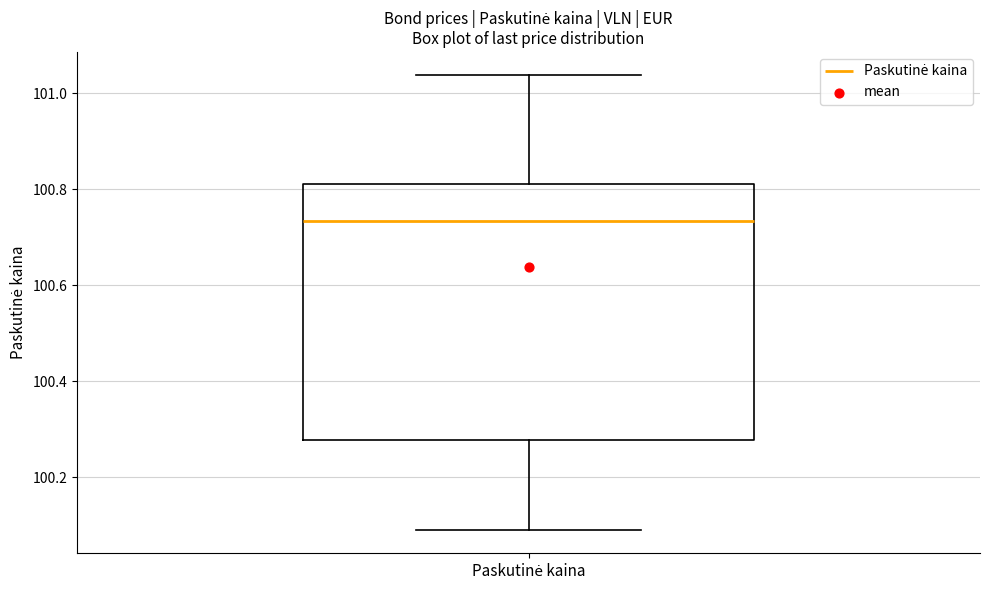

Transcribe this box plot: give where the median line is, the range the box spans, and where the two whiskers end, as read against the y-axis. The values are not printed on the chart, so give them approximately, as read against the axis.

median 100.74, box 100.28 to 100.80, whiskers 100.08 to 101.04